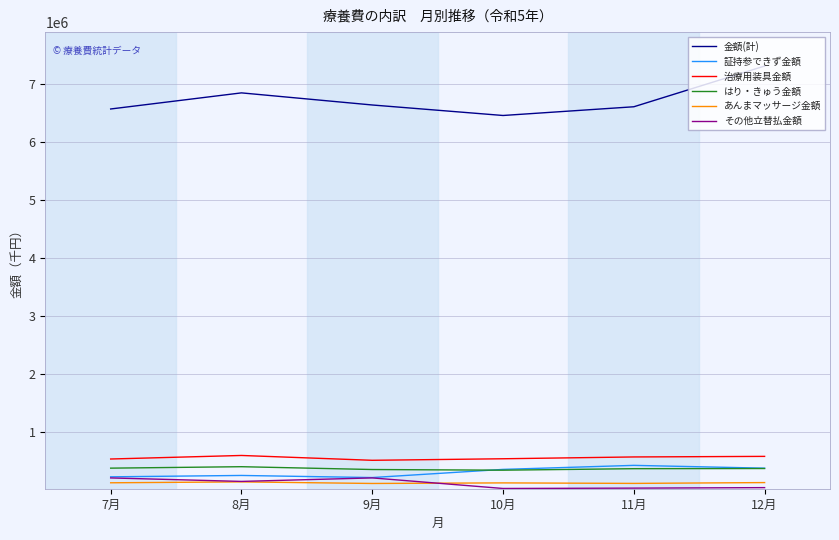

What is the maximum value shown in the chart?

7317097.9